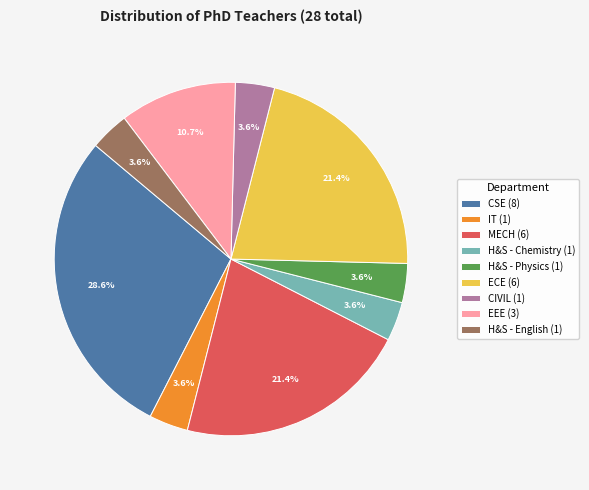

How much of the chart is everything except IT?

96.4%